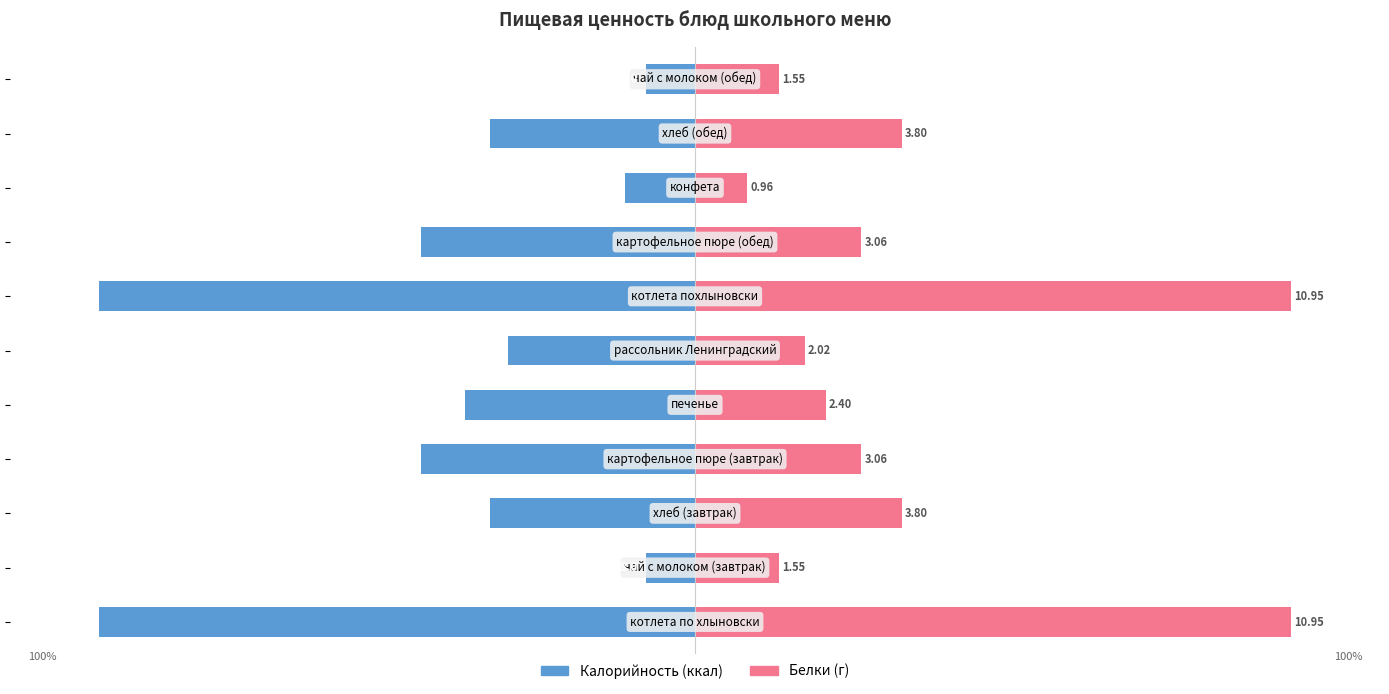

What are all the series names shown in the legend?

Калорийность, Белки